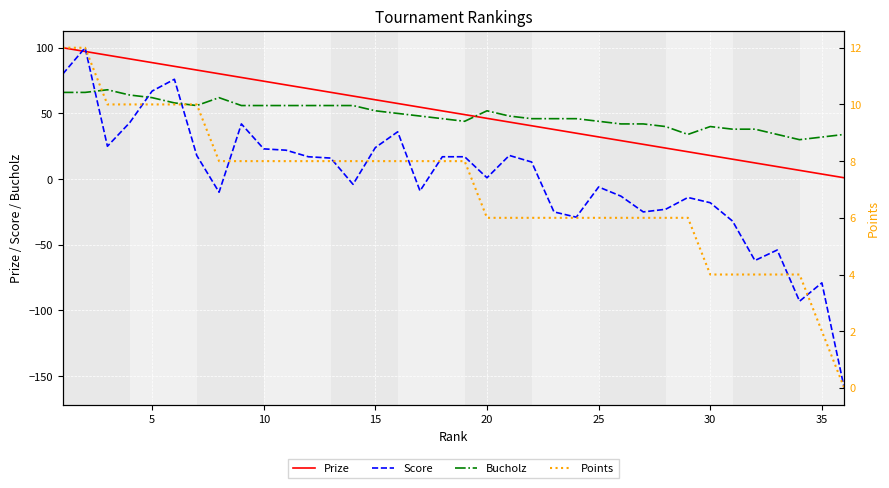

True or false: Prize has a value of 3.8 at 35.

True